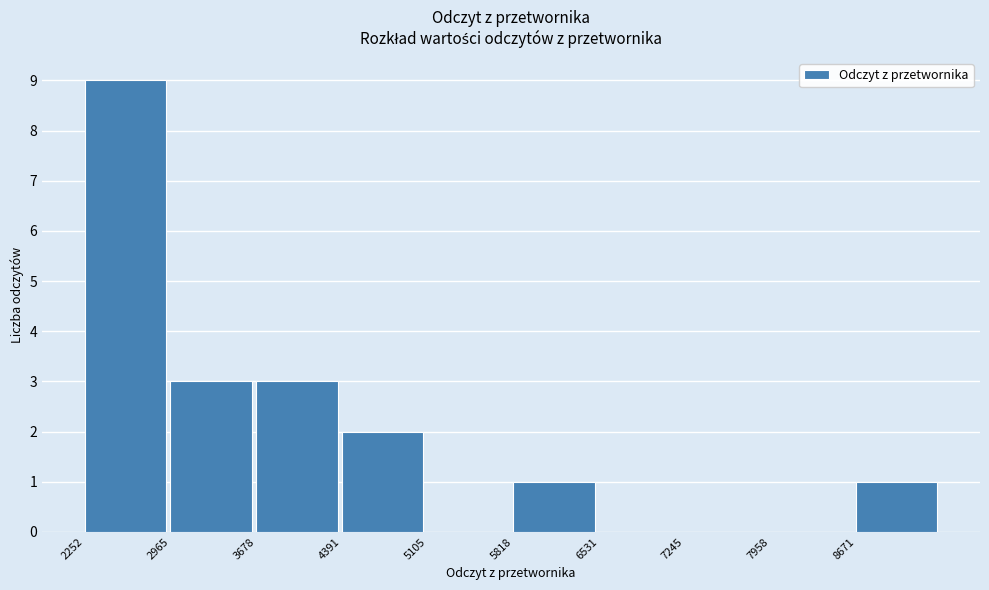

Which range on the x-axis has the tallest bar?

2300 to 3000